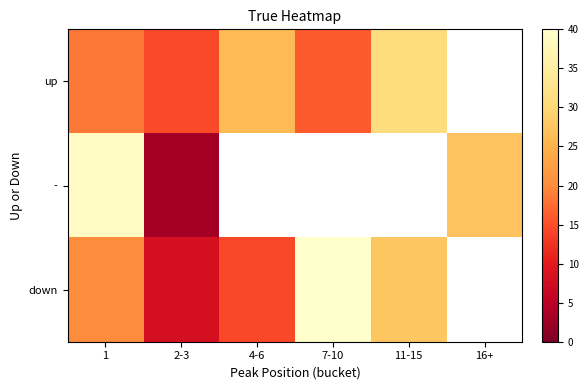

At which label is down closest to 24?

11-15